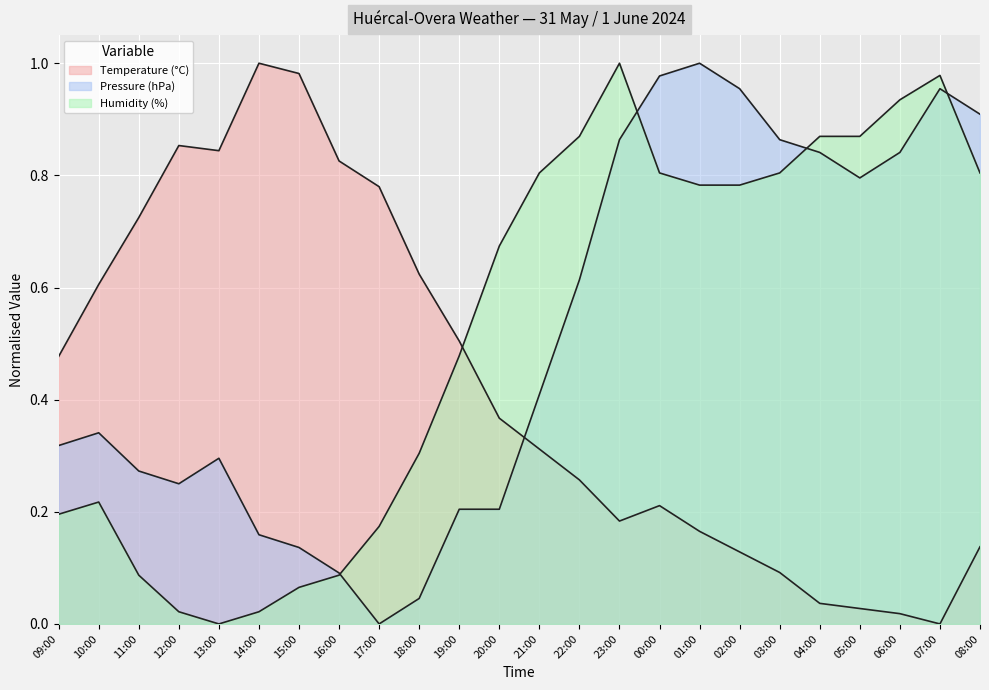

What is the sum of the Temperature (°C) values at 02:00 and 13:00?

1.0